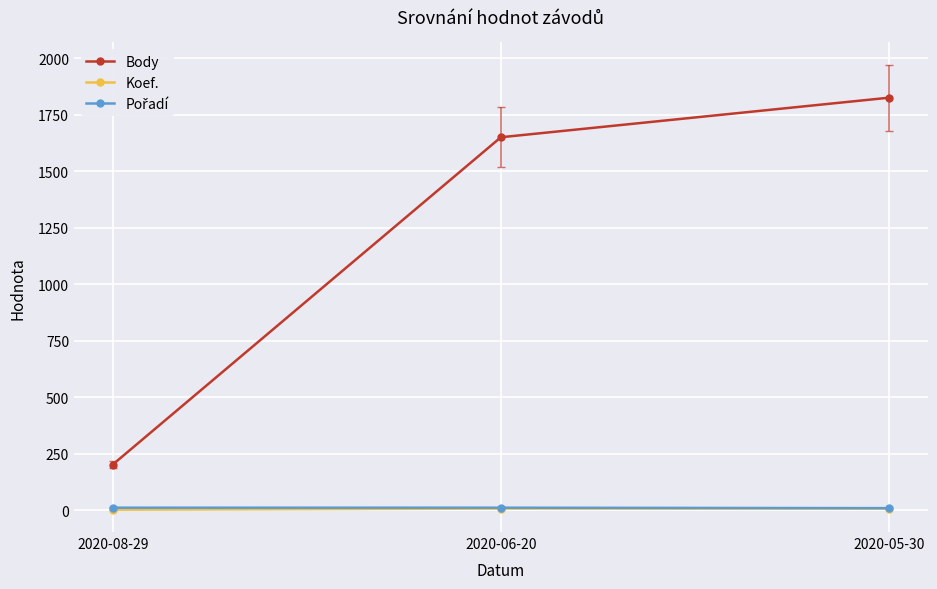

Is this an area chart (filled region under the line)?

No